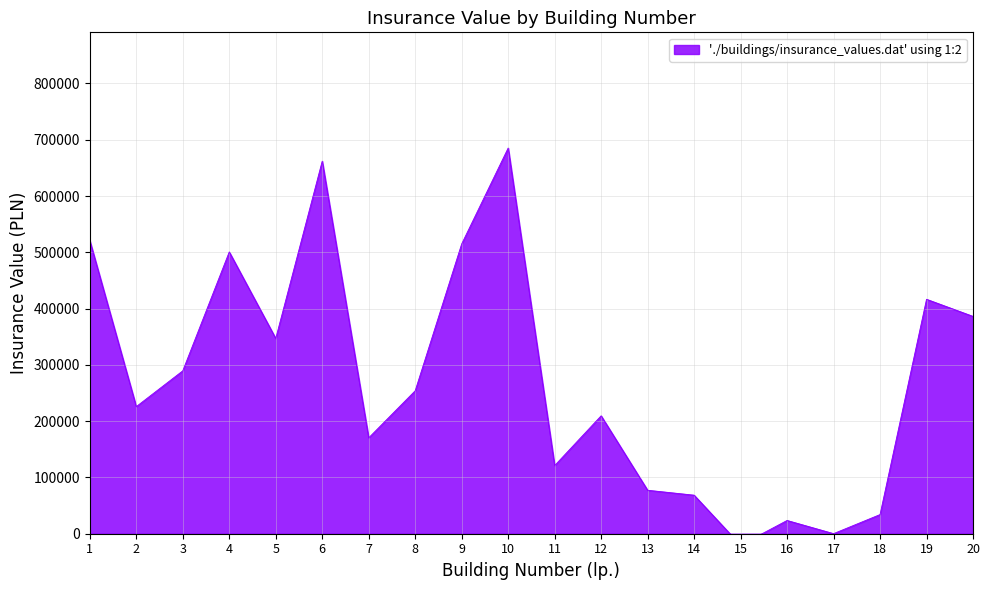

How many positive values are there?

19